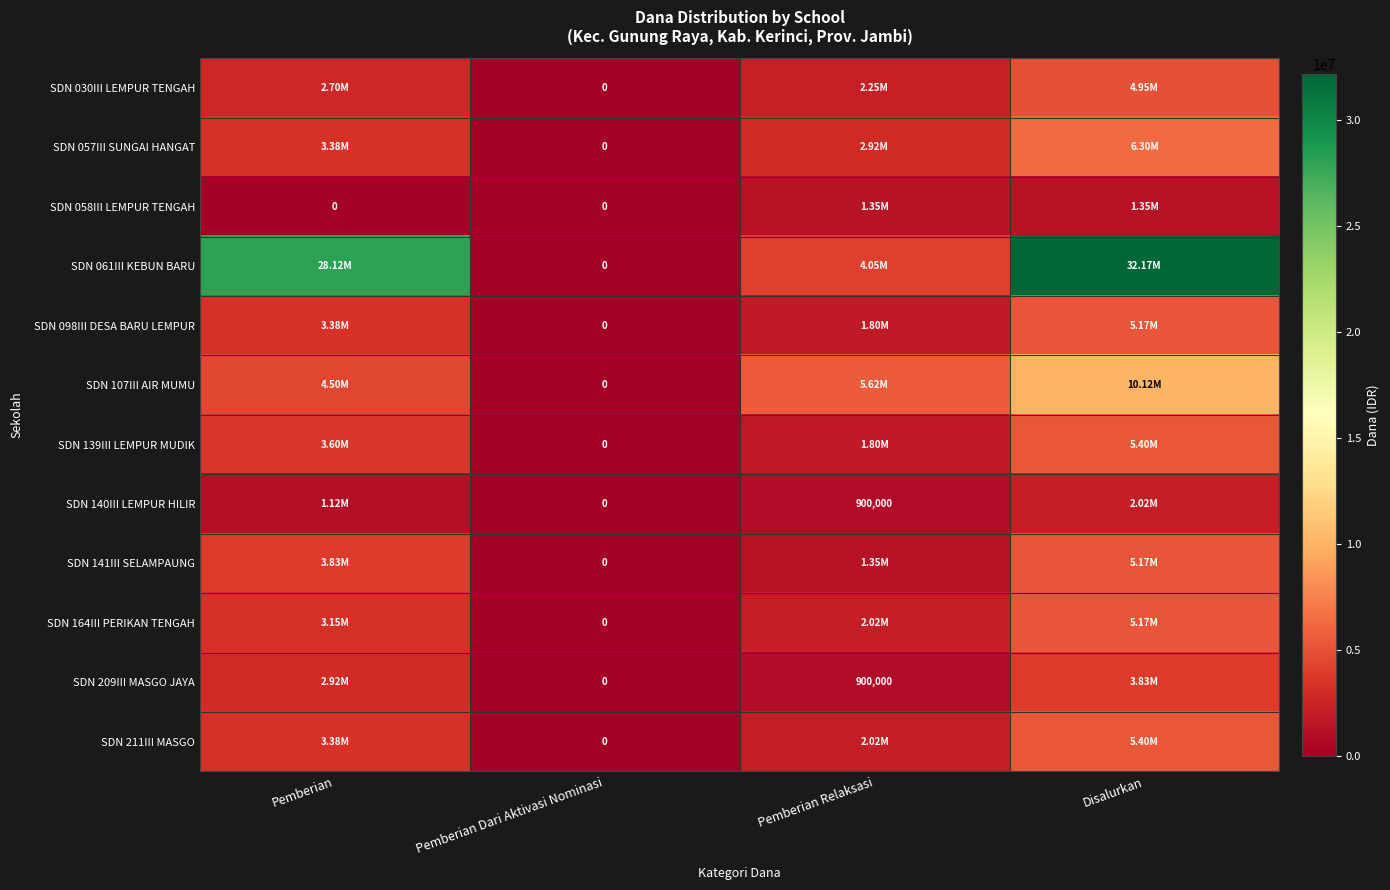

What is the spread (max minus min) of values at Disalurkan?

30825000